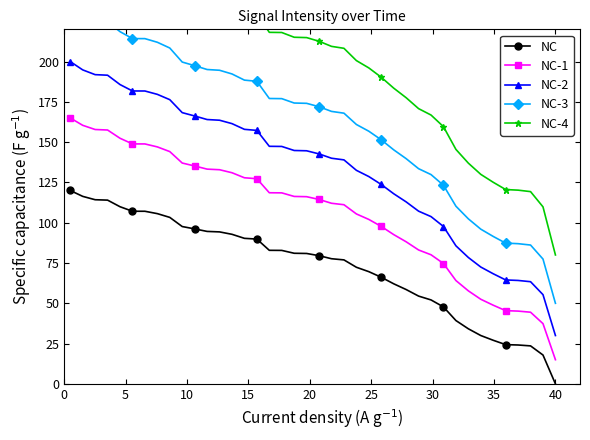

What is the difference between the maximum and minimum values in the NC-2 series?

170.0